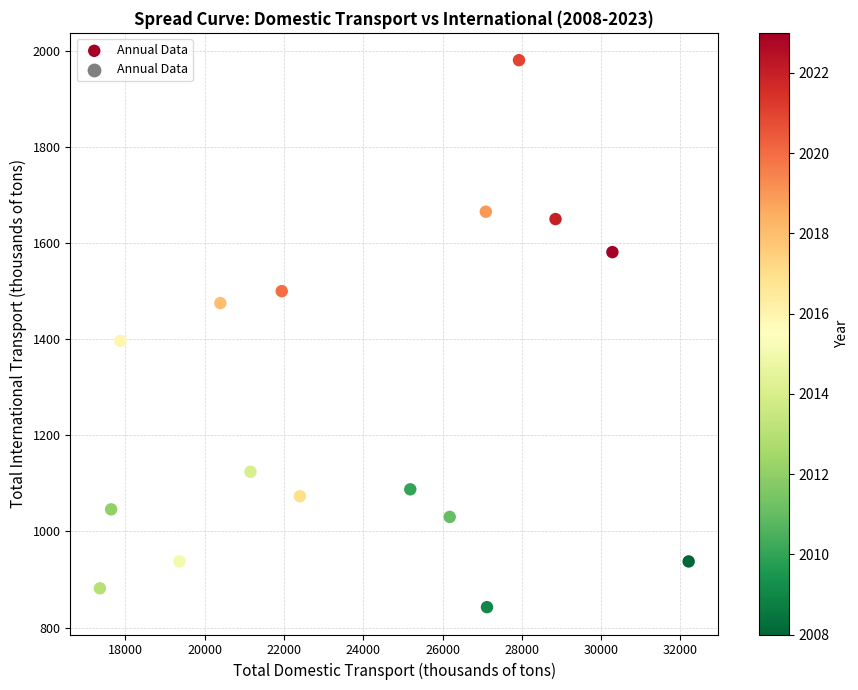

What is the range of X values (max minus min)?

14849.2